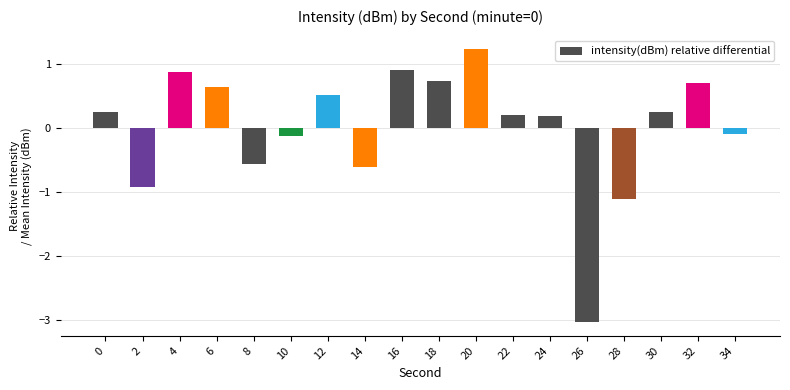

Between 14 and 30, which is larger?

30